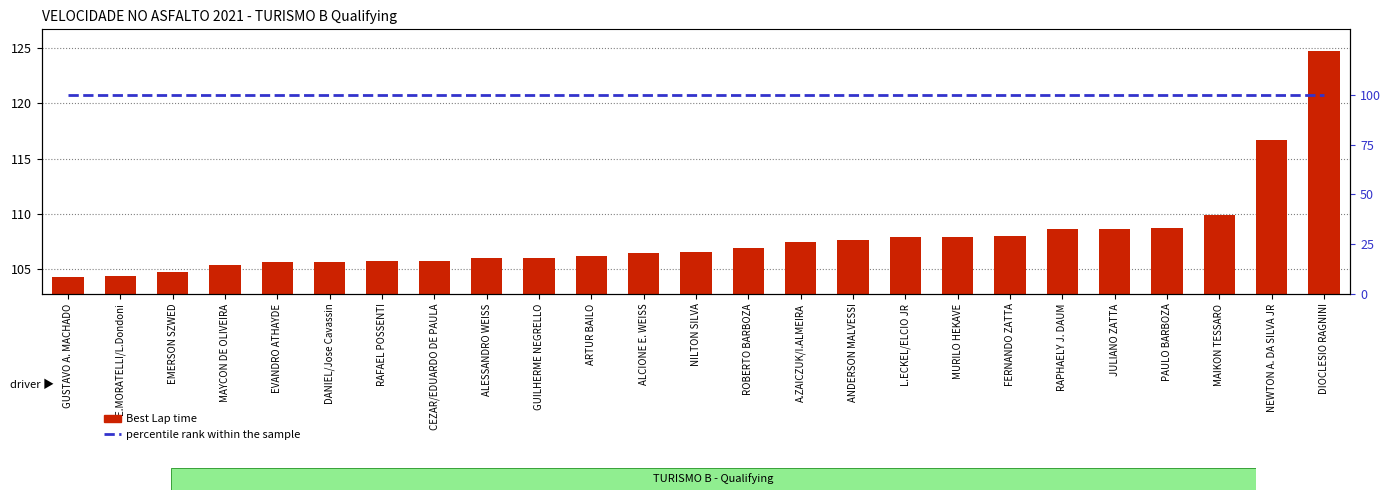

What is the total value across all series at DANIEL/Jose Cavassin?

205.7